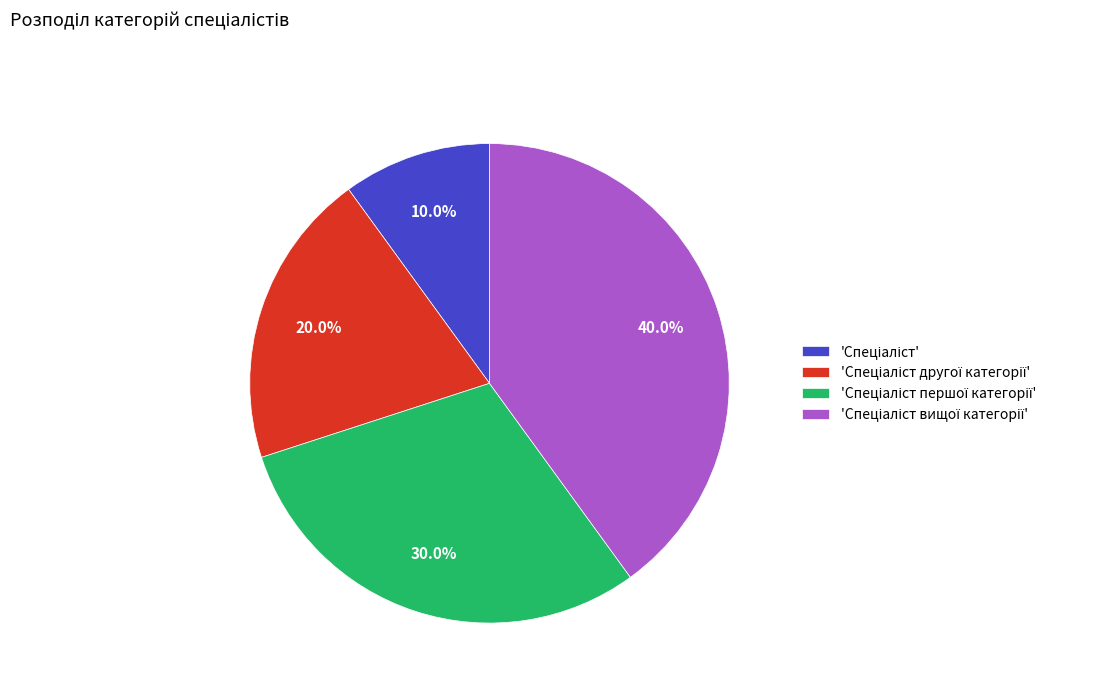

Does any single category account for the majority?

No